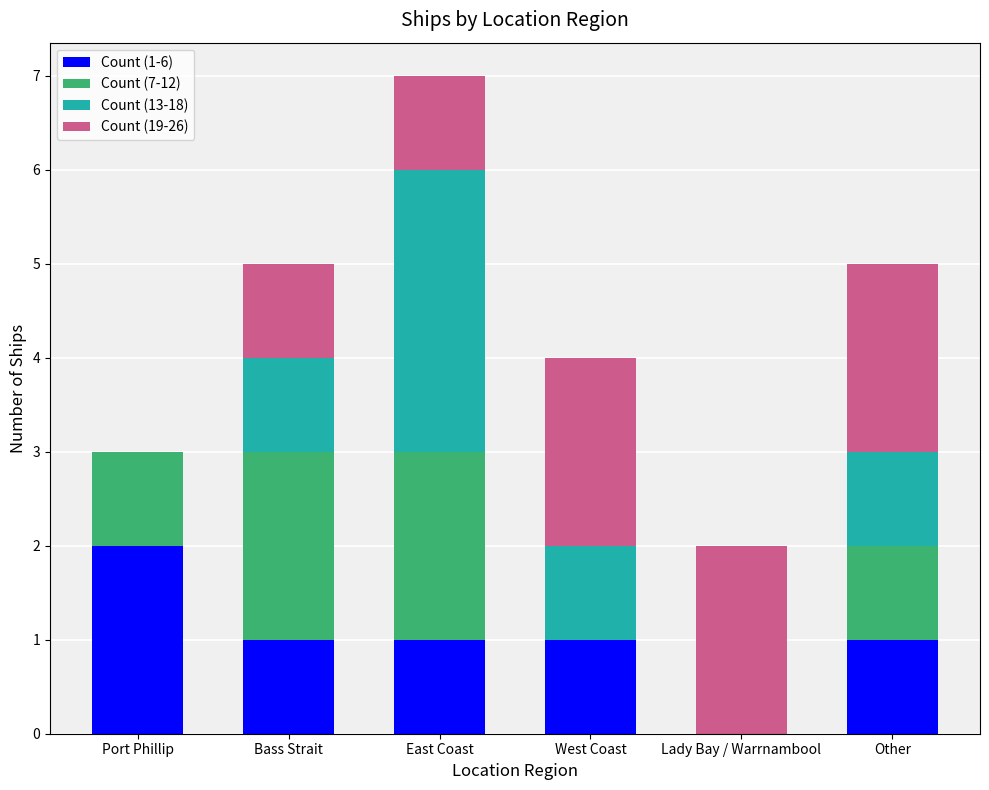

What is the total value across all series at East Coast?

7